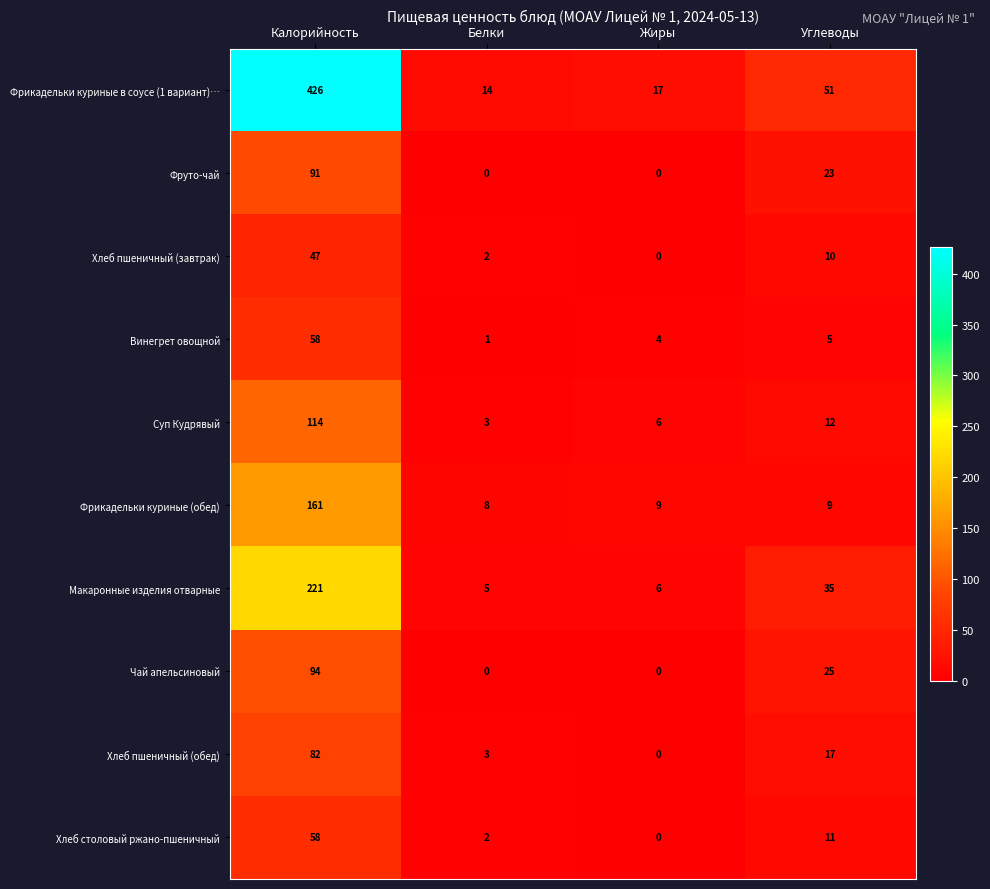

Which series has the largest total across all categories?

Фрикадельки куриные в соусе (1 вариант)…